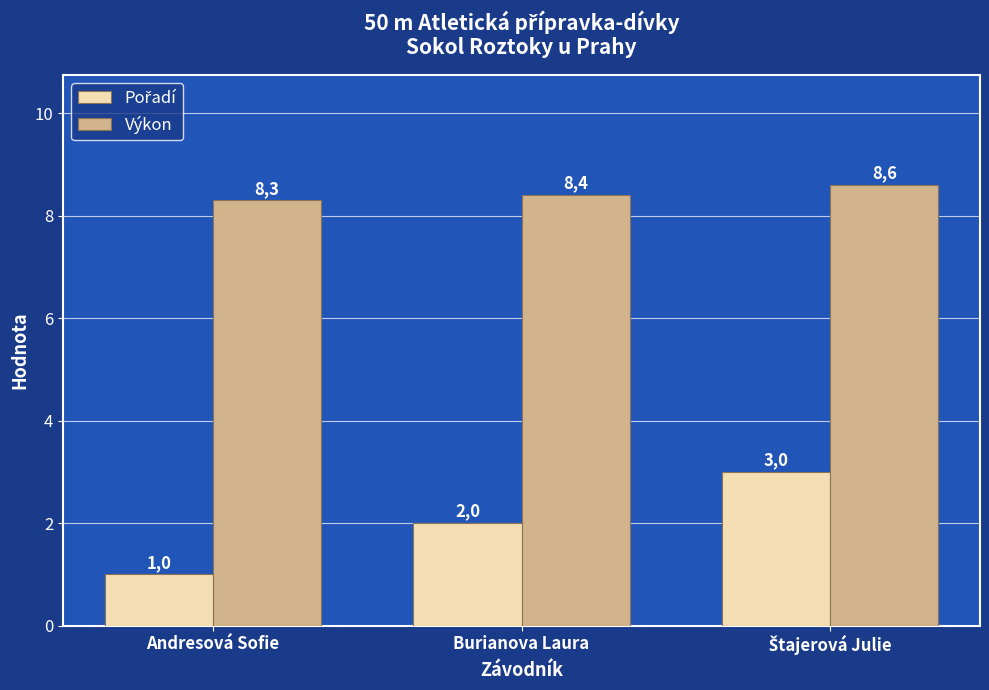

Reading left to right, extract all data points from this chart.

Pořadí: 1.0	2.0	3.0
Výkon: 8.3	8.4	8.6